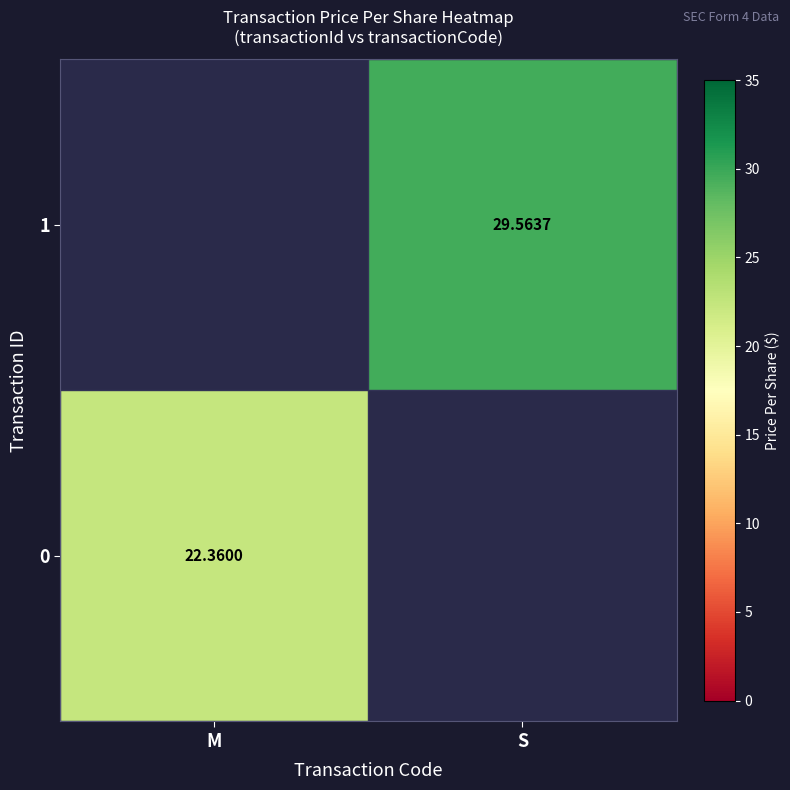

How many categories are shown in the chart?

2